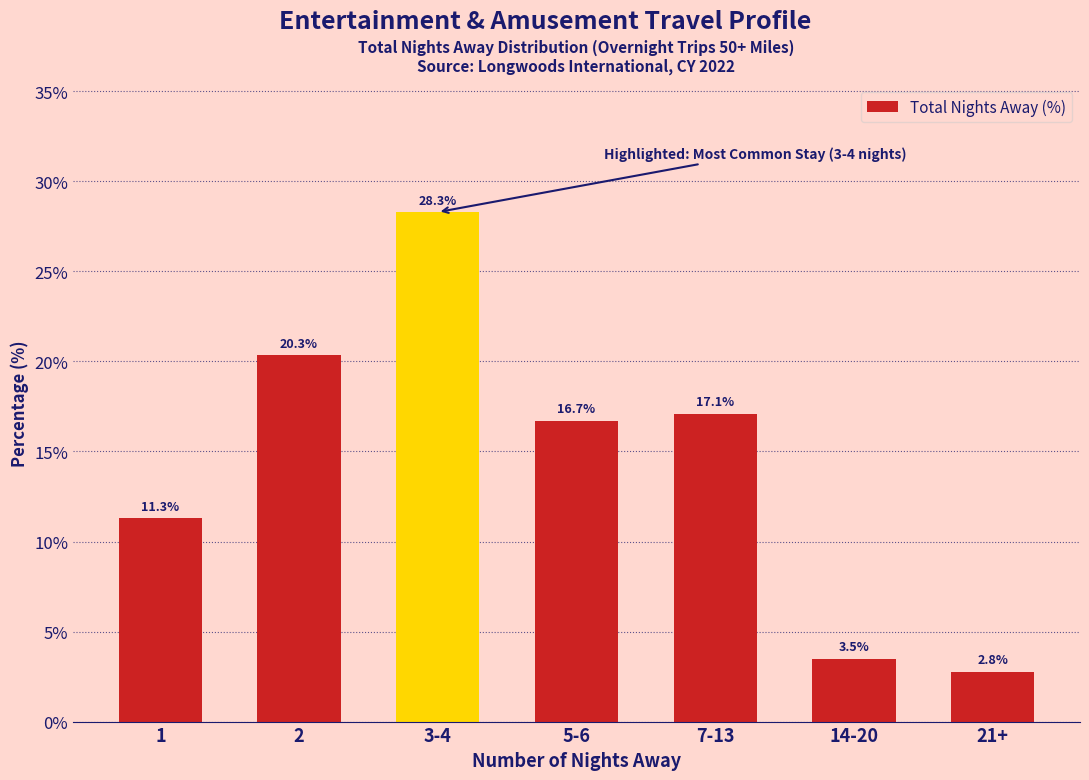

Reading left to right, transcribe all the data shown in this chart.

1=11.3	2=20.3	3-4=28.3	5-6=16.7	7-13=17.1	14-20=3.5	21+=2.8